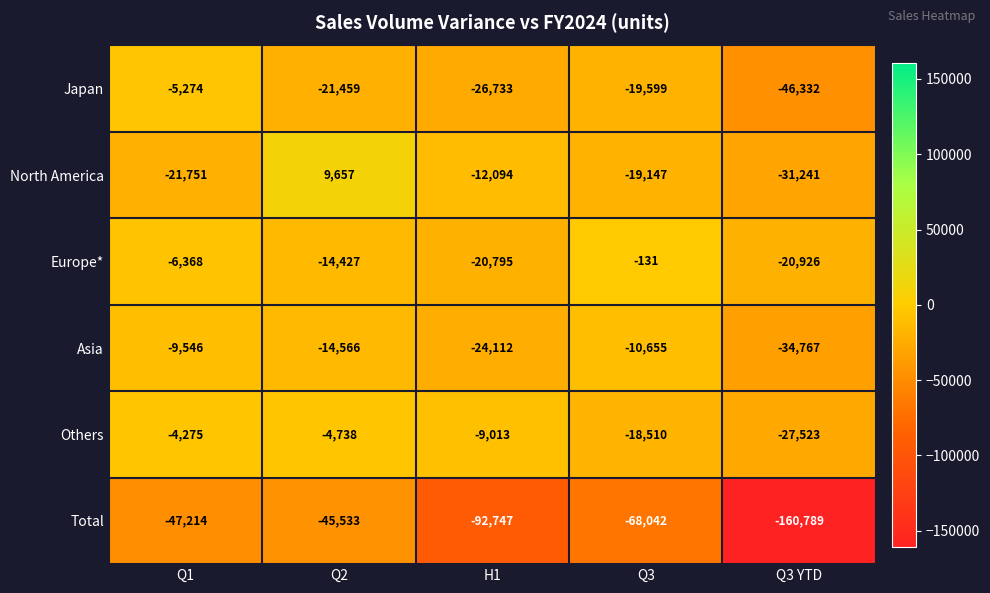

At which label does Total reach its peak?

Q2